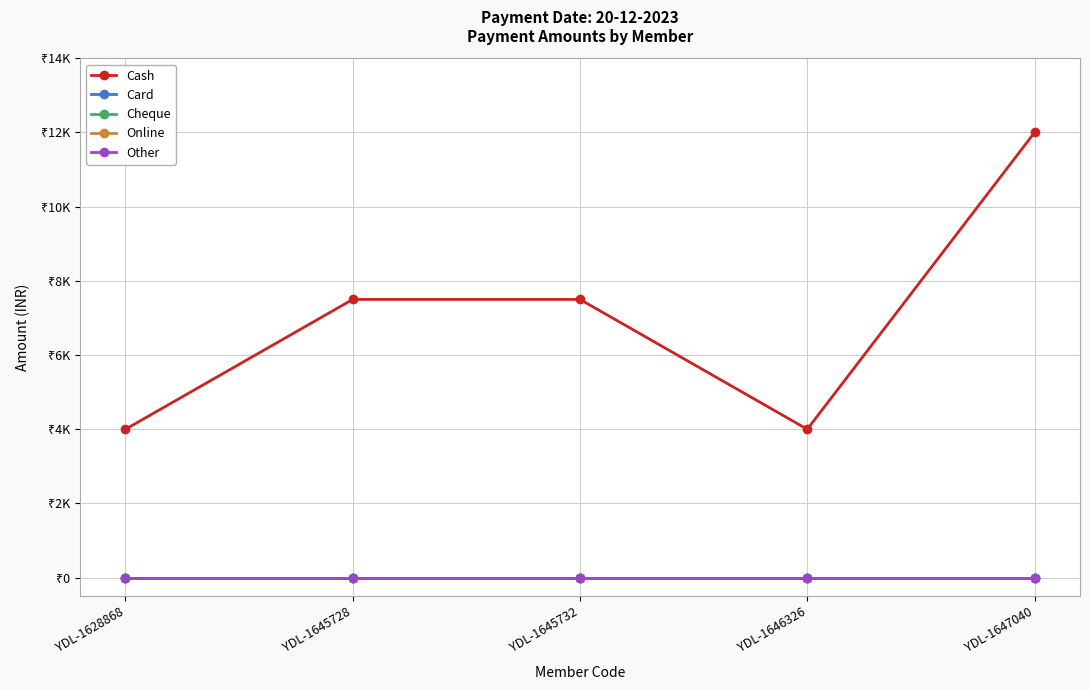

Is this an area chart (filled region under the line)?

No